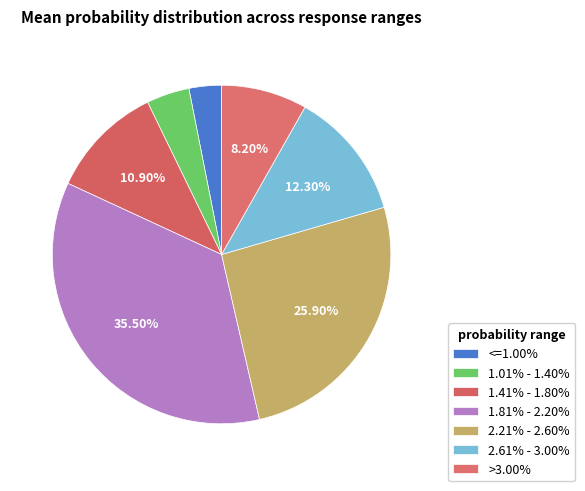

What percentage is NOT represented by 1.81% - 2.20%?

64.5%